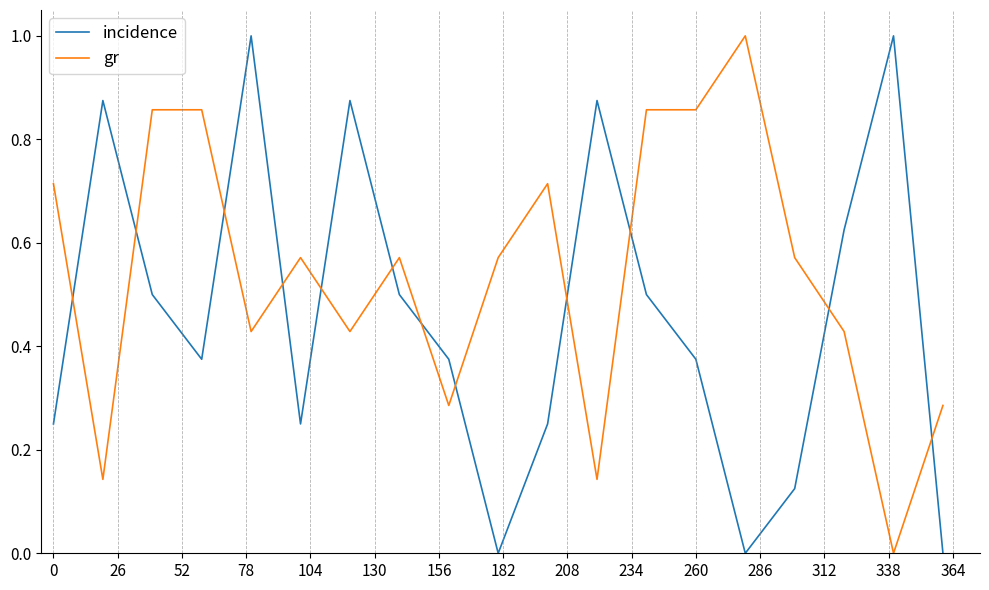

Does the chart display data point markers on the line(s)?

No